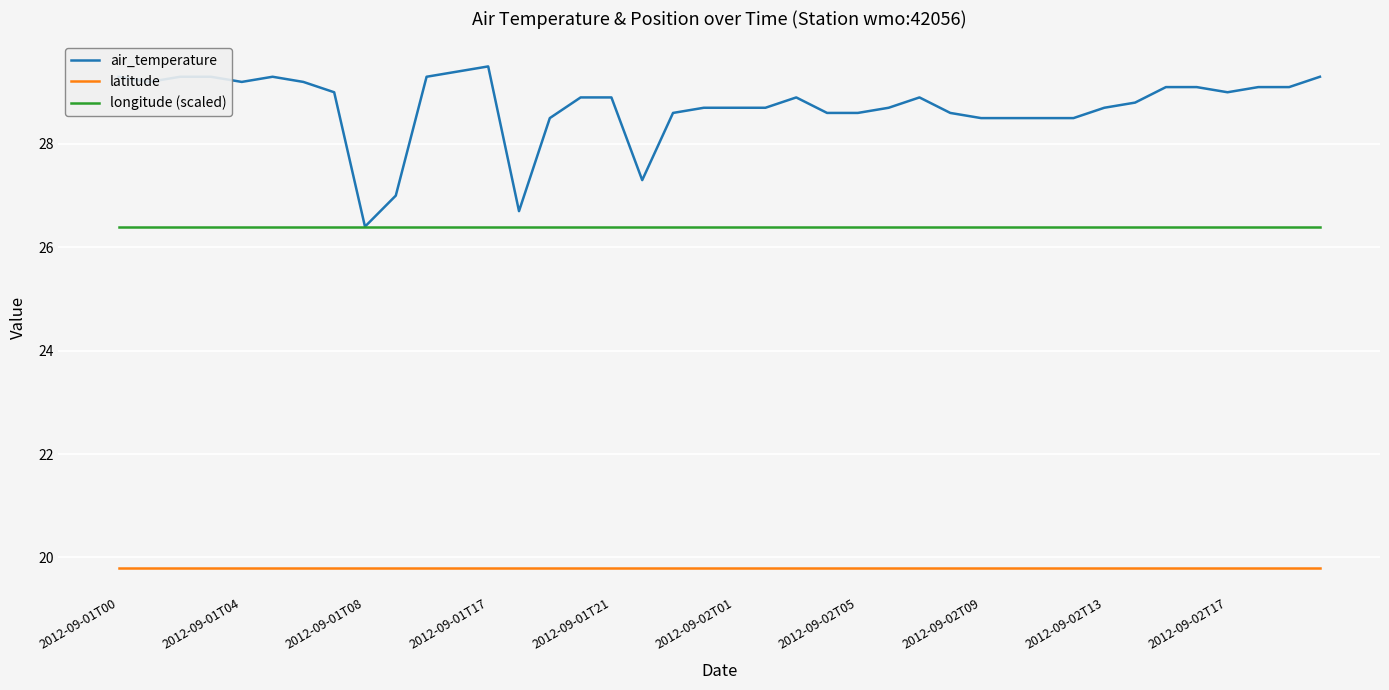

Which series has the largest range (max minus min)?

air_temperature